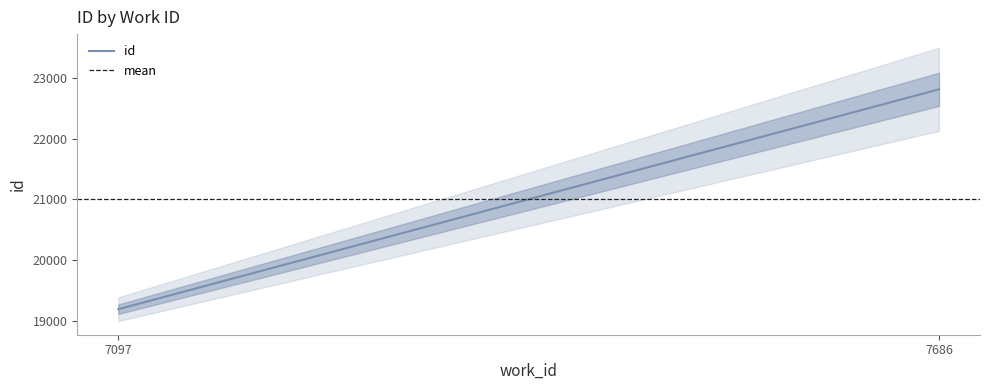

How many categories are shown in the chart?

2